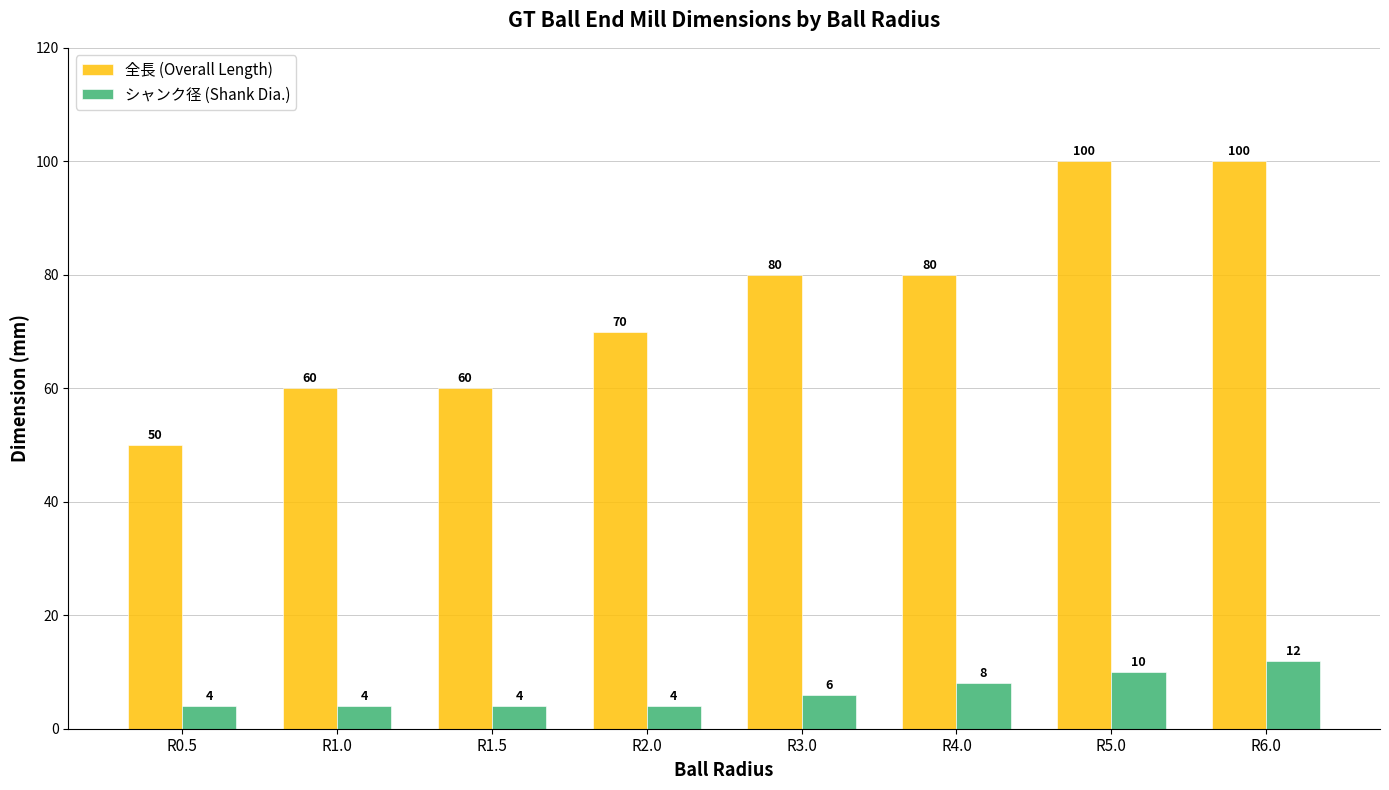

Reading left to right, extract all data points from this chart.

全長 (Overall Length): R0.5=50	R1.0=60	R1.5=60	R2.0=70	R3.0=80	R4.0=80	R5.0=100	R6.0=100
シャンク径 (Shank Dia.): R0.5=4	R1.0=4	R1.5=4	R2.0=4	R3.0=6	R4.0=8	R5.0=10	R6.0=12